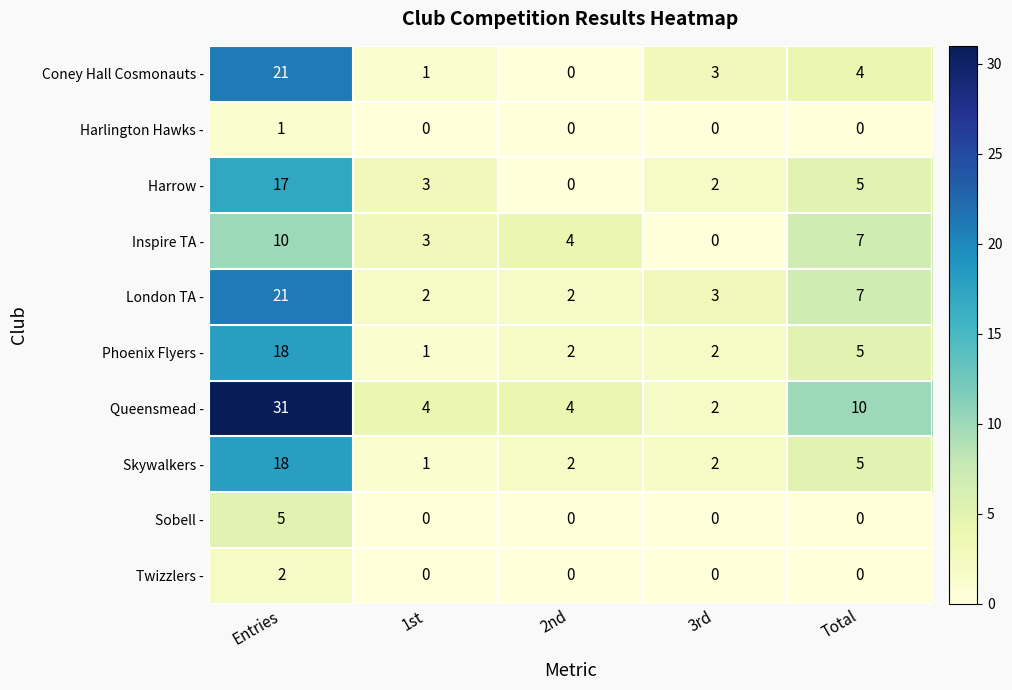

What is the difference between the Queensmead - values at 2nd and Total?

6